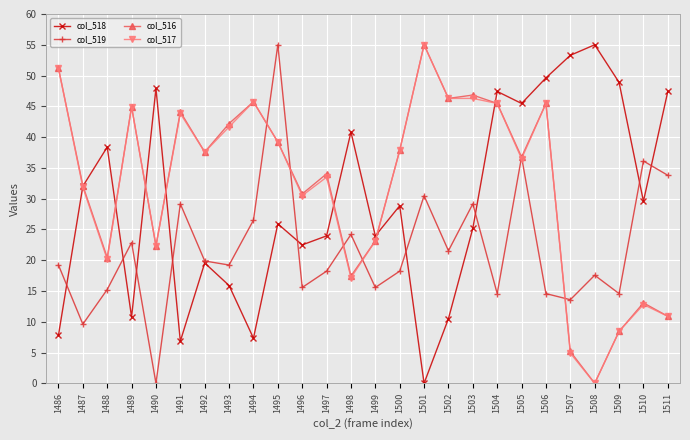

What is the difference between the col_518 values at 1509 and 1505?

3.4